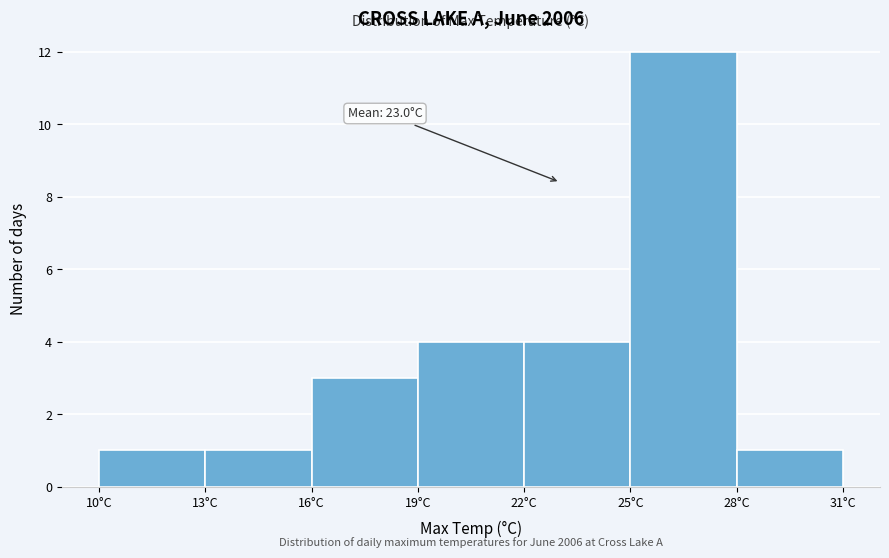

Which range on the x-axis has the tallest bar?

25 to 28